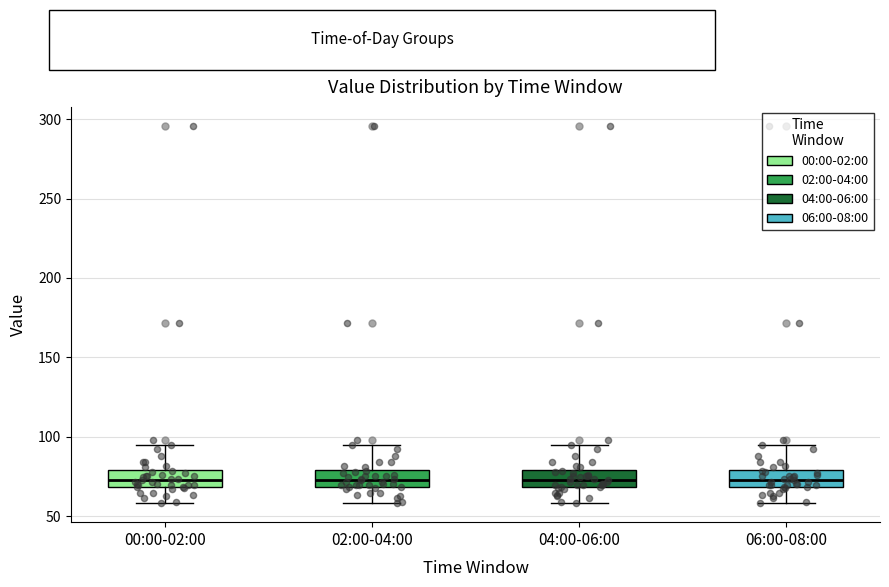

Where does the upper whisker of the box for 06:00-08:00 end on the y-axis? The values are not printed on the chart, so give them approximately, as read against the axis.

95